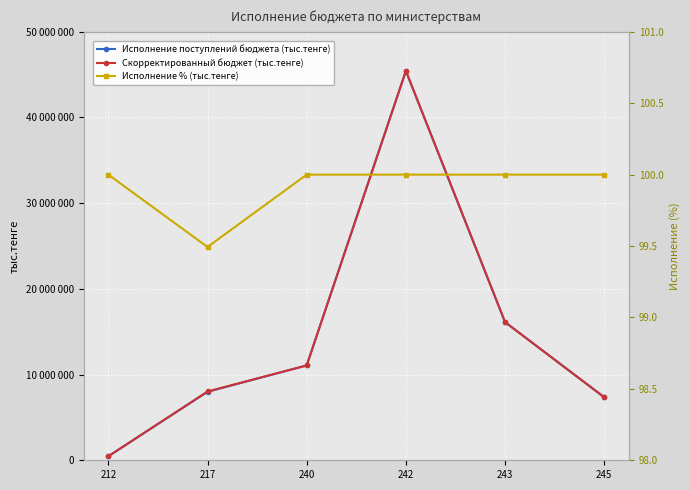

What are all the series names shown in the legend?

Исполнение поступлений бюджета (тыс.тенге), Скорректированный бюджет (тыс.тенге), Исполнение % (тыс.тенге)